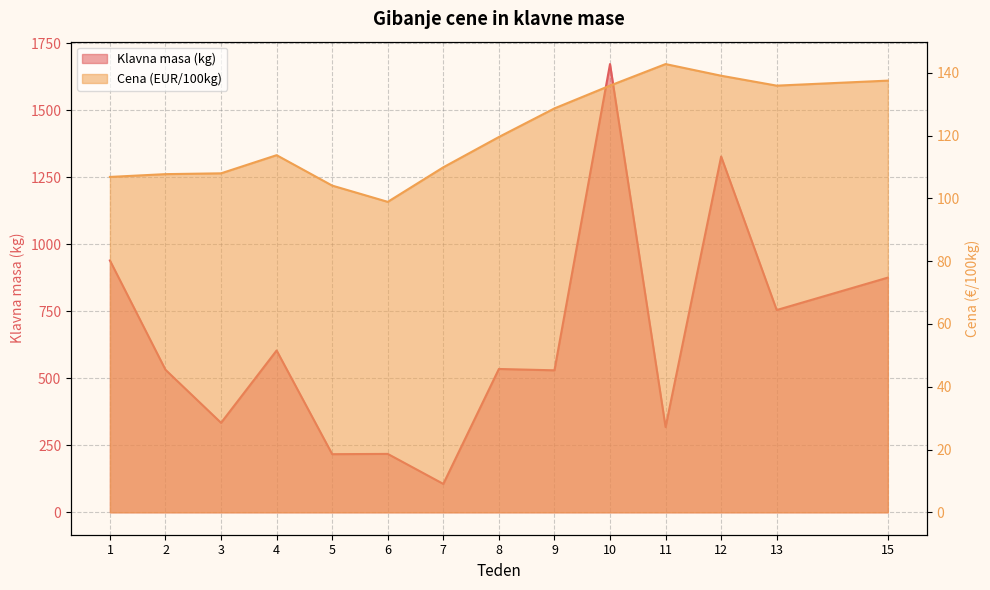

What is the sum of all Klavna masa (kg) values?

8966.0